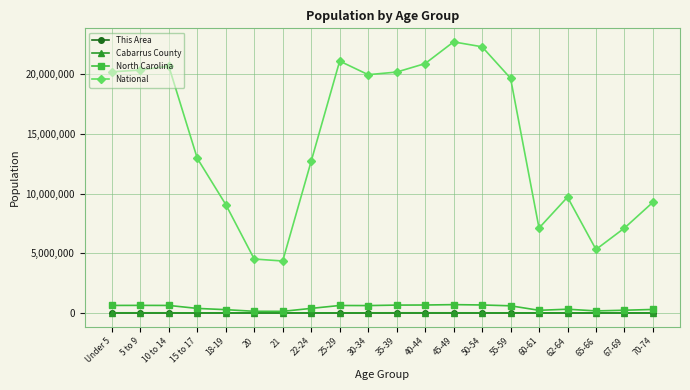

What is the value of the National point at the 9th from the left?

21101849